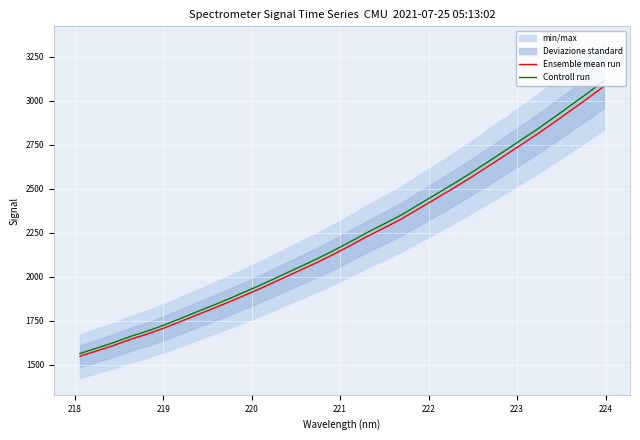

Reading right to left, what are all the values shown in this chart?

Ensemble mean run: 3082.2	3011.5	2942.6	2874.3	2807.3	2744.2	2681.0	2618.8	2557.3	2498.5	2441.4	2385.2	2328.0	2278.8	2230.1	2178.6	2128.0	2080.6	2036.4	1992.3	1947.9	1905.7	1864.6	1824.7	1786.8	1747.7	1710.0	1675.4	1645.2	1610.3	1579.1	1548.6
Controll run: 3113.0	3041.6	2972.1	2903.0	2835.4	2771.7	2707.8	2645.0	2582.8	2523.5	2465.8	2409.0	2351.3	2301.6	2252.4	2200.4	2149.3	2101.4	2056.8	2012.3	1967.4	1924.8	1883.3	1842.9	1804.6	1765.2	1727.1	1692.2	1661.7	1626.4	1594.9	1564.1